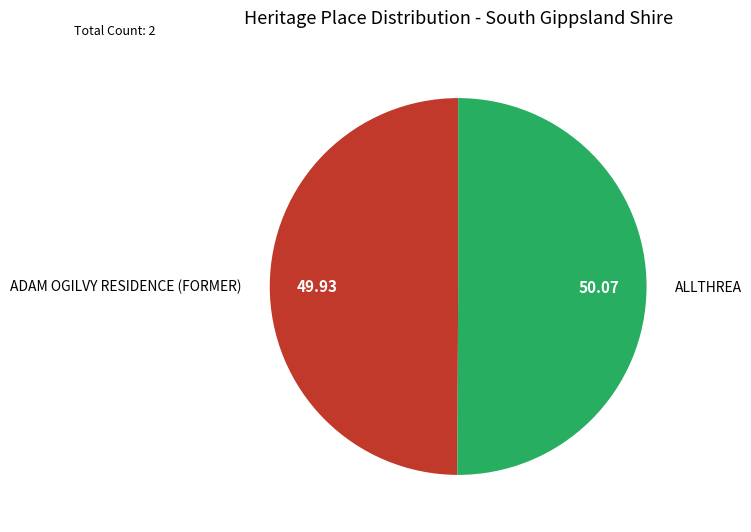

Do ADAM OGILVY RESIDENCE (FORMER) and ALLTHREA together represent more than half of the pie?

Yes